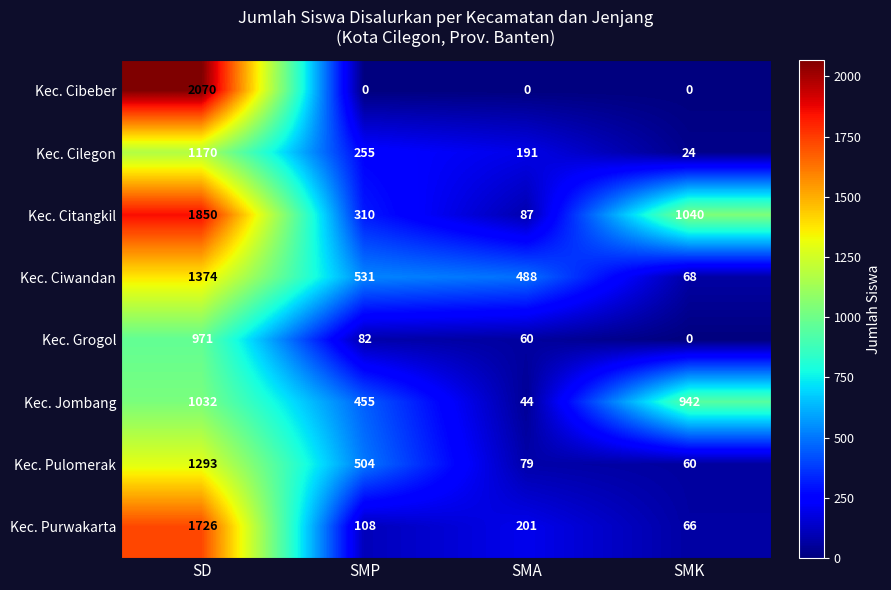

At which label does Kec. Ciwandan reach its peak?

SD